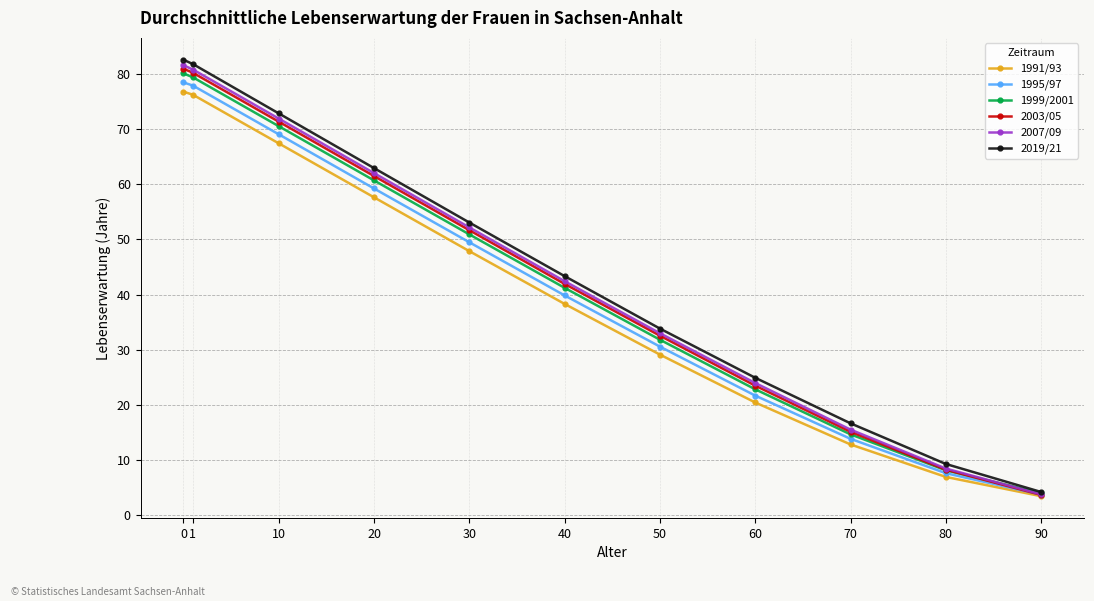

True or false: 1991/93 has more than 2 interior local peaks.

False